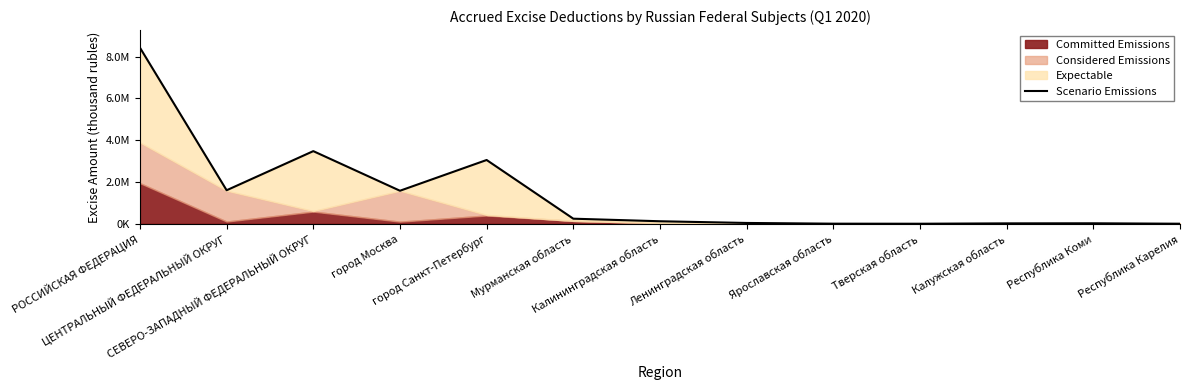

Rank the categories by value from lowest to highest.

Тверская область, Республика Карелия, Ярославская область, Калужская область, Республика Коми, Ленинградская область, Калининградская область, Мурманская область, город Москва, ЦЕНТРАЛЬНЫЙ ФЕДЕРАЛЬНЫЙ ОКРУГ, город Санкт-Петербург, СЕВЕРО-ЗАПАДНЫЙ ФЕДЕРАЛЬНЫЙ ОКРУГ, РОССИЙСКАЯ ФЕДЕРАЦИЯ